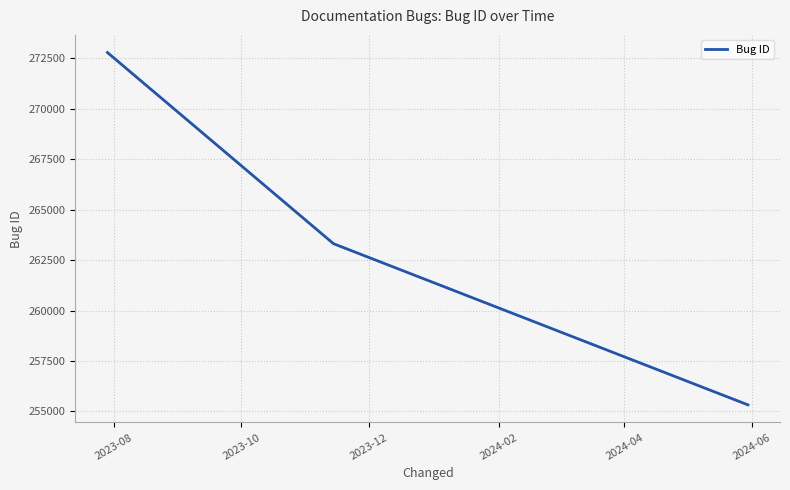

What is the maximum value shown in the chart?

272795